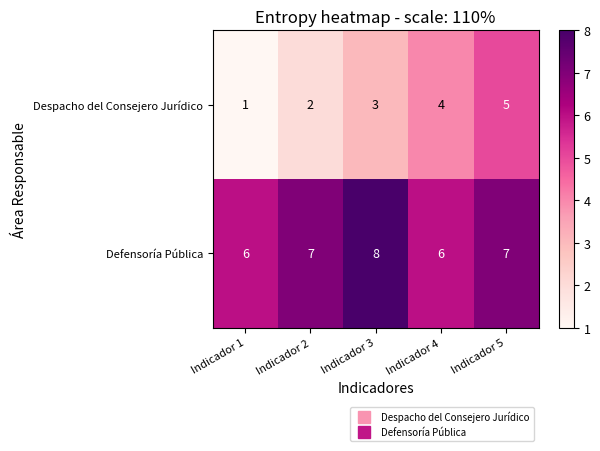

What is the average value of the Defensoría Pública series?

7